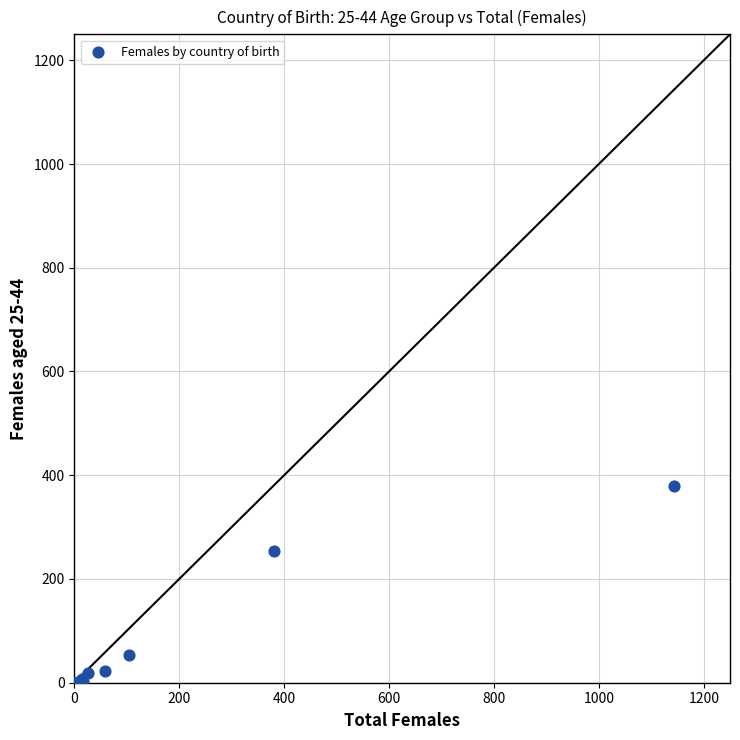

What Y value in the scatter plot is closest to 190?

254